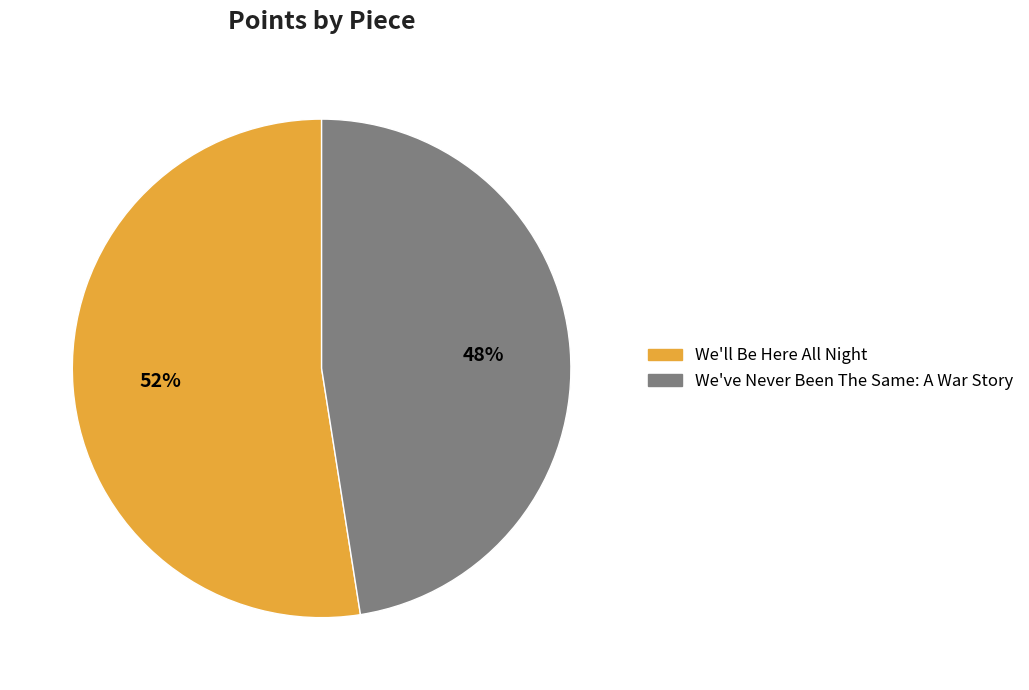

Is it true that We'll Be Here All Night is 40% of the pie?

False